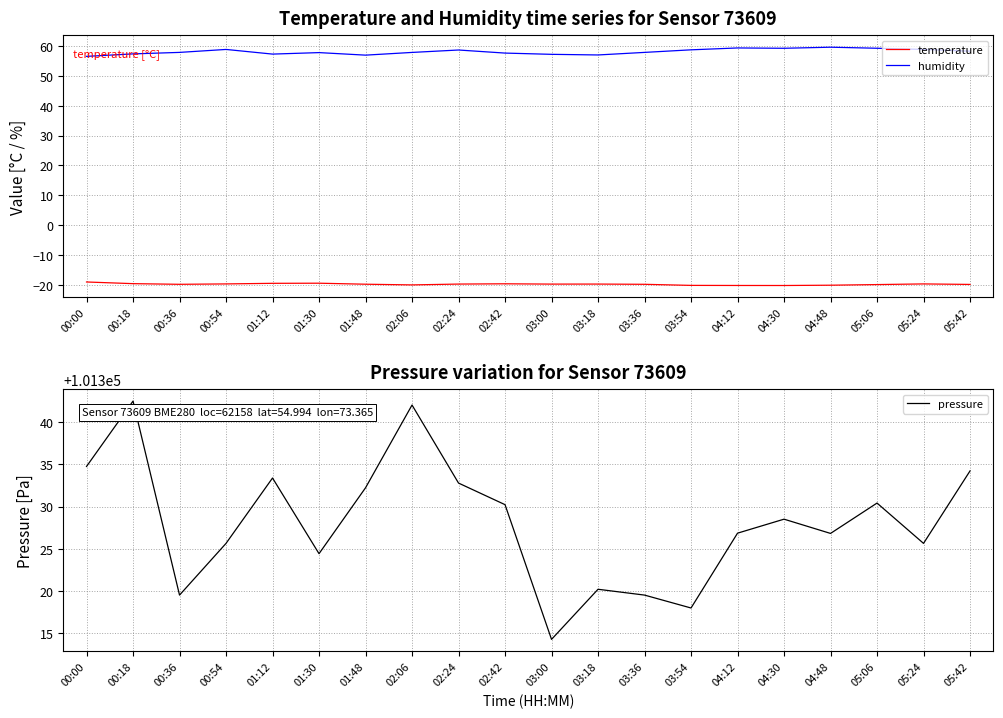

Reading right to left, transcribe all the data shown in this chart.

temperature: 05:42=-19.9	05:24=-19.7	05:06=-20.0	04:48=-20.2	04:30=-20.3	04:12=-20.3	03:54=-20.2	03:36=-19.9	03:18=-19.8	03:00=-19.8	02:42=-19.7	02:24=-19.8	02:06=-20.1	01:48=-19.8	01:30=-19.5	01:12=-19.5	00:54=-19.7	00:36=-19.9	00:18=-19.6	00:00=-19.1
humidity: 05:42=58.3	05:24=58.9	05:06=59.2	04:48=59.6	04:30=59.2	04:12=59.4	03:54=58.7	03:36=57.9	03:18=57.0	03:00=57.2	02:42=57.6	02:24=58.7	02:06=57.9	01:48=56.9	01:30=57.8	01:12=57.3	00:54=58.9	00:36=57.9	00:18=57.4	00:00=56.5
pressure: 05:42=101334.2	05:24=101325.6	05:06=101330.4	04:48=101326.8	04:30=101328.5	04:12=101326.8	03:54=101318.0	03:36=101319.5	03:18=101320.2	03:00=101314.2	02:42=101330.2	02:24=101332.8	02:06=101342.0	01:48=101332.2	01:30=101324.4	01:12=101333.4	00:54=101325.6	00:36=101319.5	00:18=101342.5	00:00=101334.8